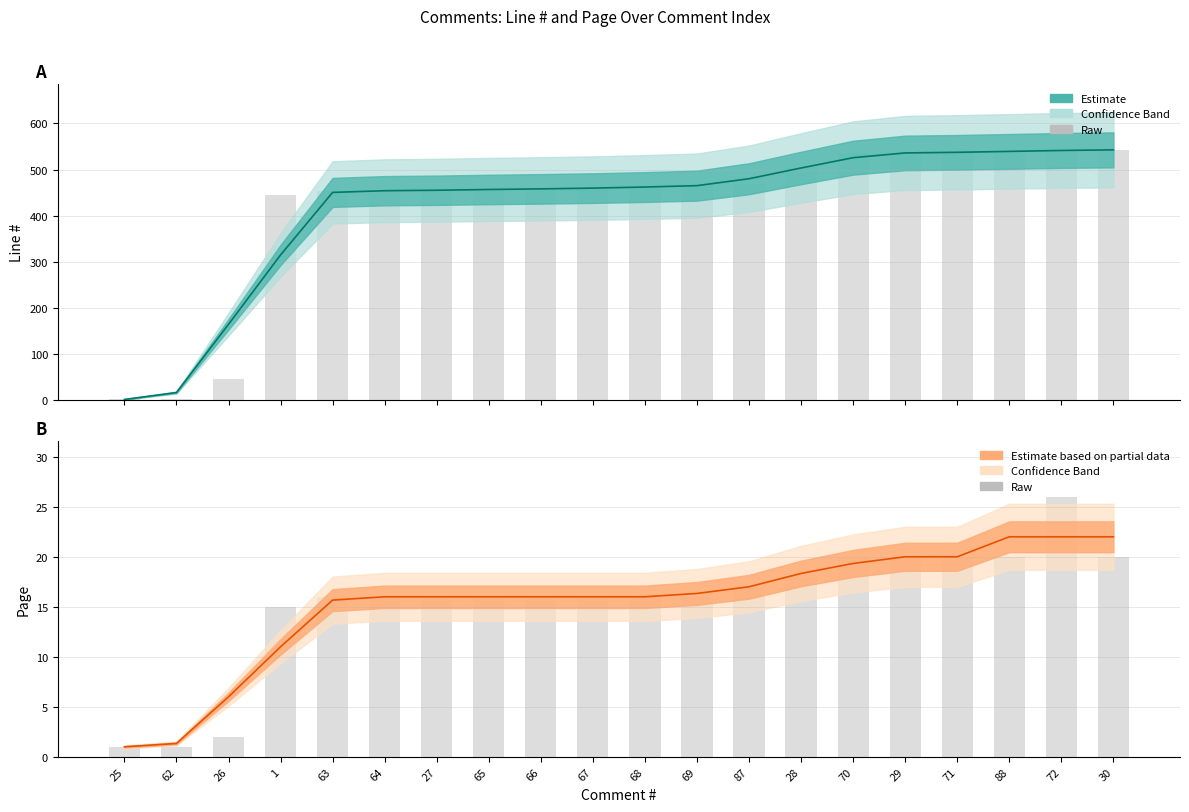

At which label does Line # (center) first exceed 462?

69